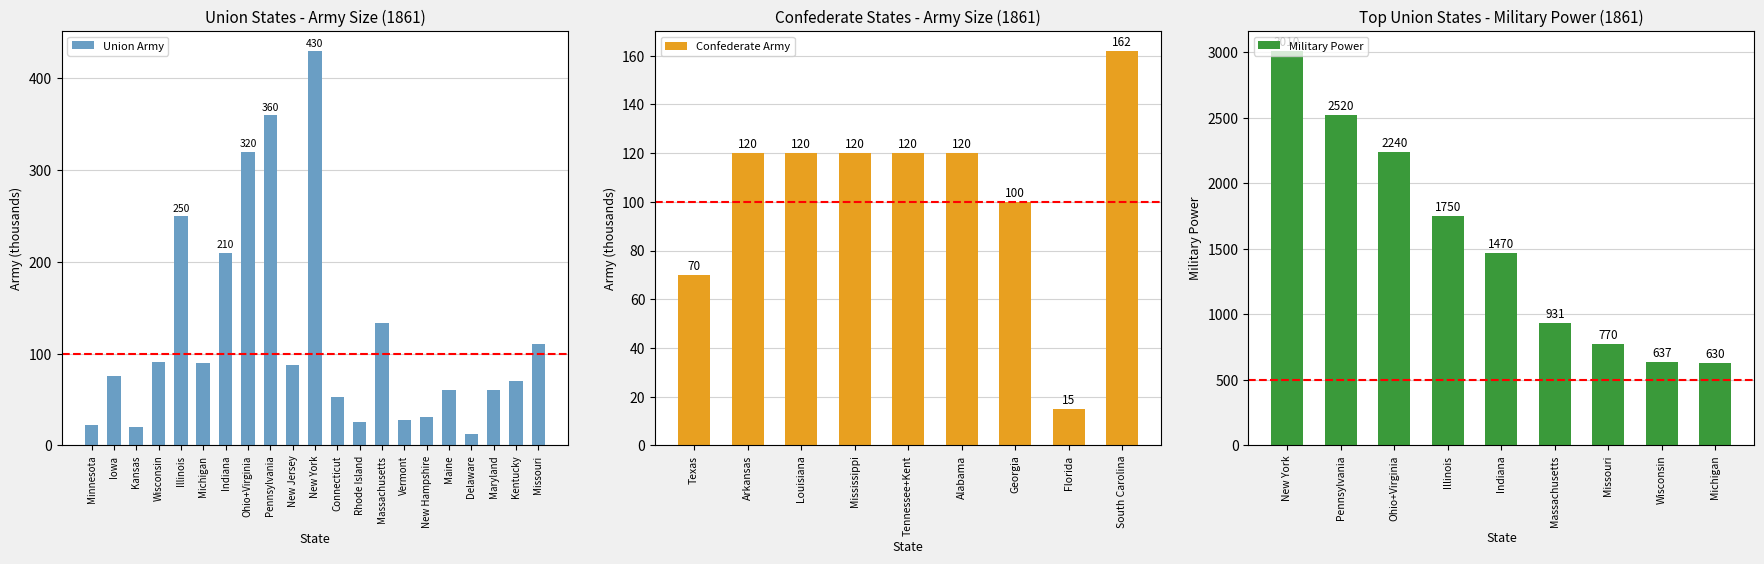

What is the value of the 19th bar from the left?

60